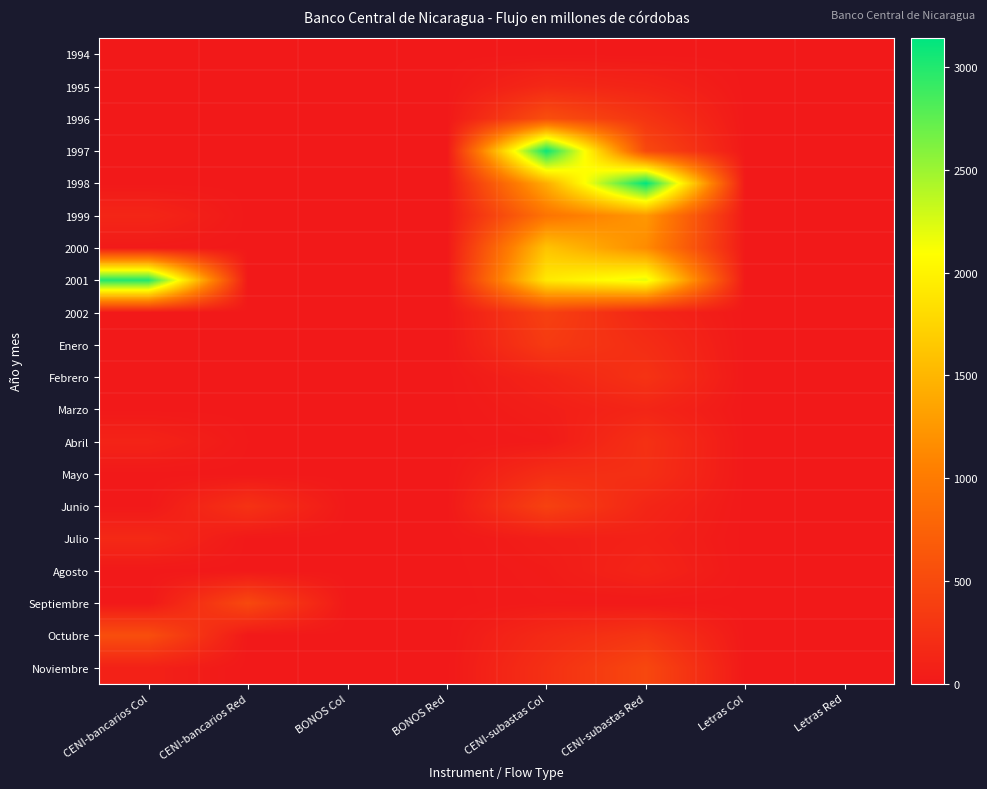

Rank the series by their maximum value, from highest to lowest.

1998, 1997, 2001, 2000, 1999, 1996, Octubre, Septiembre, Noviembre, Junio, 2002, Enero, Febrero, Abril, Mayo, Julio, 1995, Marzo, Agosto, 1994